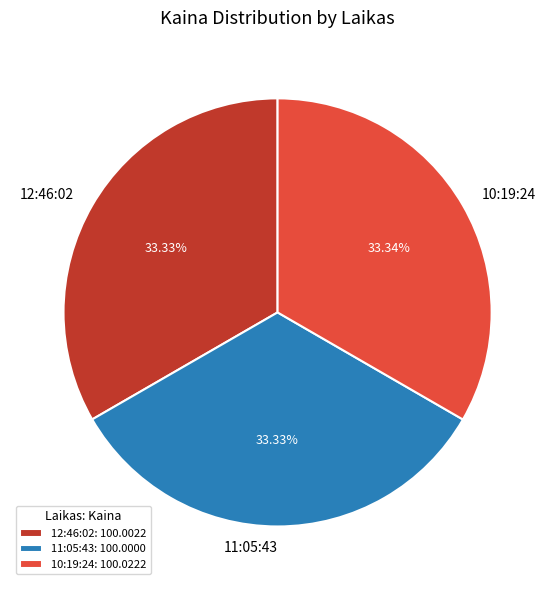

What is the ratio of the value at 10:19:24 to the value at 11:05:43?

1.0